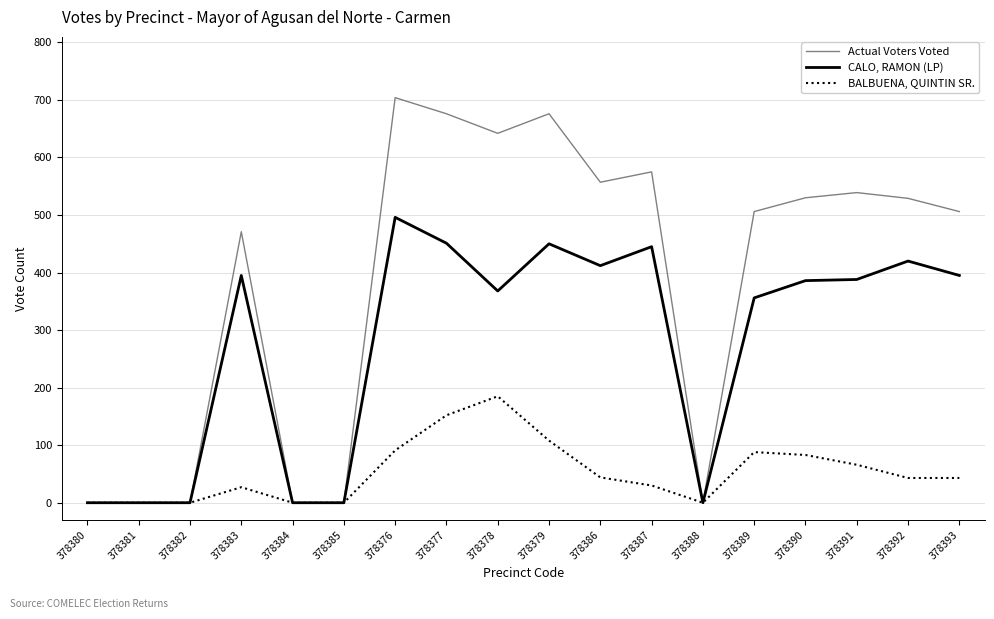

What is the average value of the BALBUENA, QUINTIN SR. series?

53